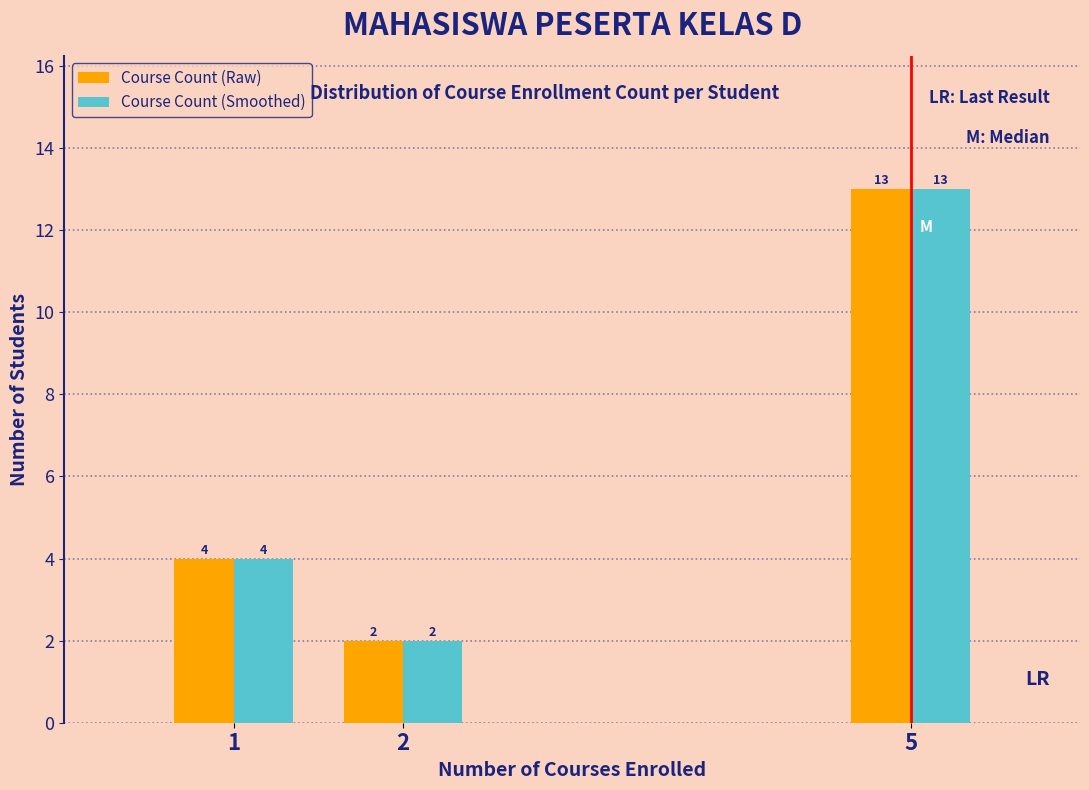

Reading left to right, list all the values displayed in this chart.

Course Count (Raw): 1=4	2=2	5=13
Course Count (Smoothed): 1=4	2=2	5=13